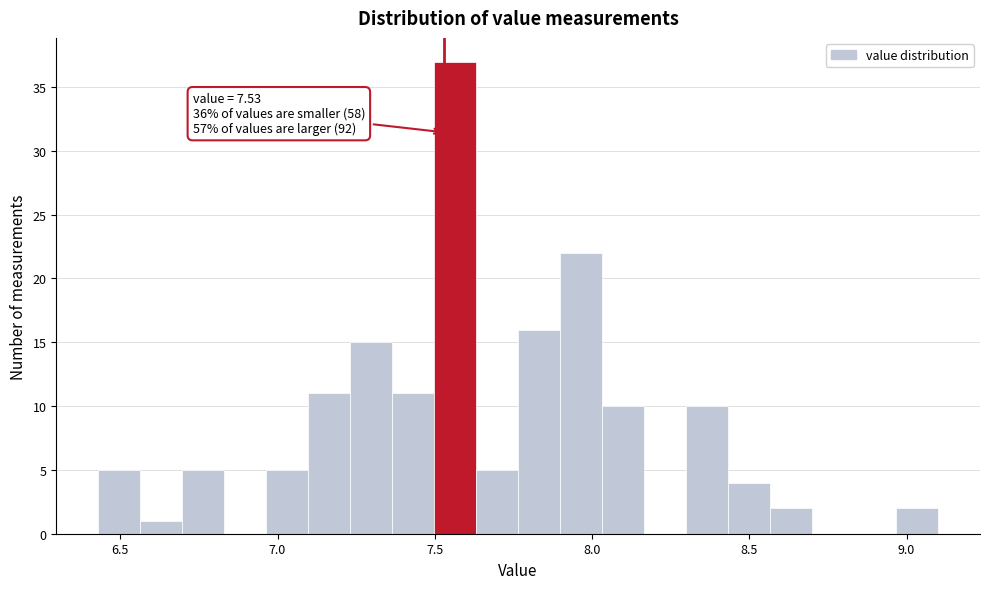

Around what value on the x-axis is the tallest bar? Give the approximate position of its centre, as read against the axis.

7.55